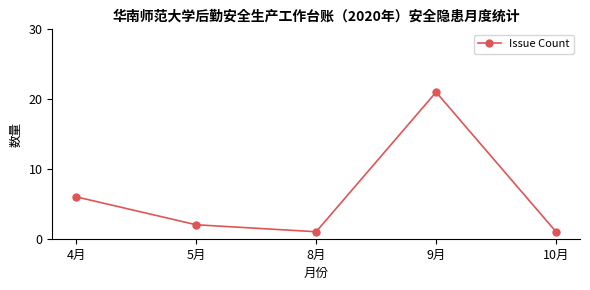

Reading left to right, transcribe all the data shown in this chart.

6	2	1	21	1